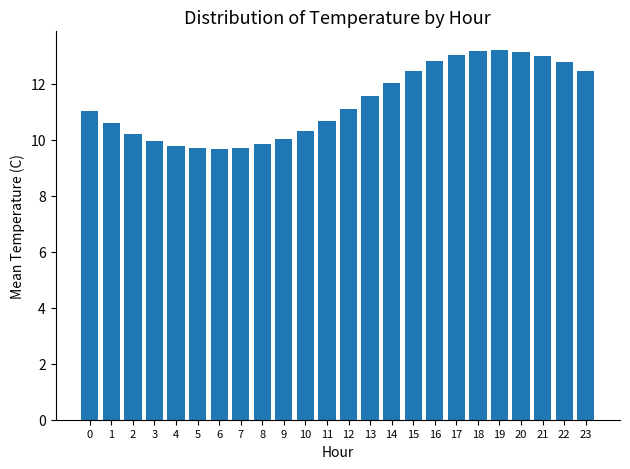

Approximately how many times larger is the value at 22 compared to 20?

1.0